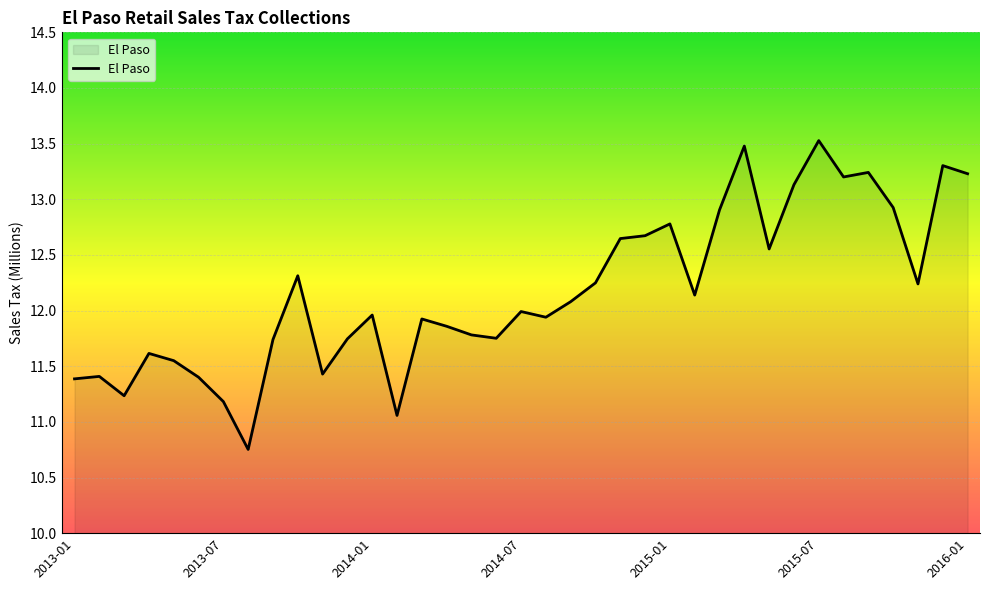

What is the maximum value shown in the chart?

13.5